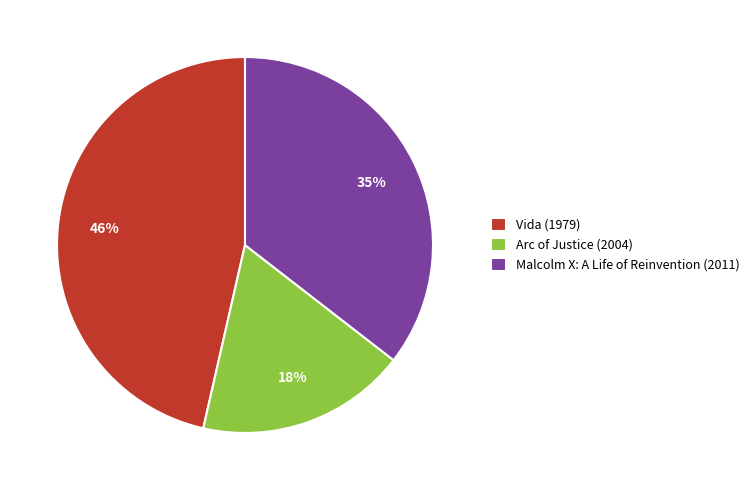

True or false: Vida (1979) accounts for 46% of the total.

True